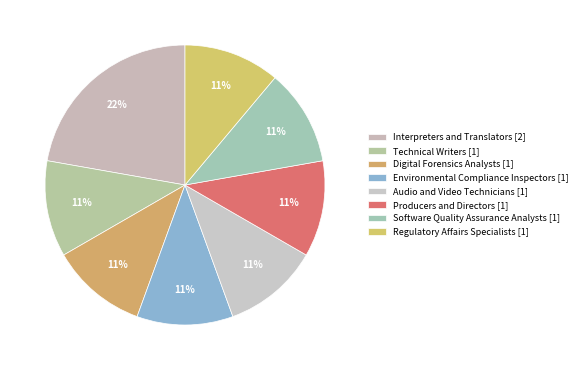

Is it true that Software Quality Assurance Analysts is 1% of the pie?

False